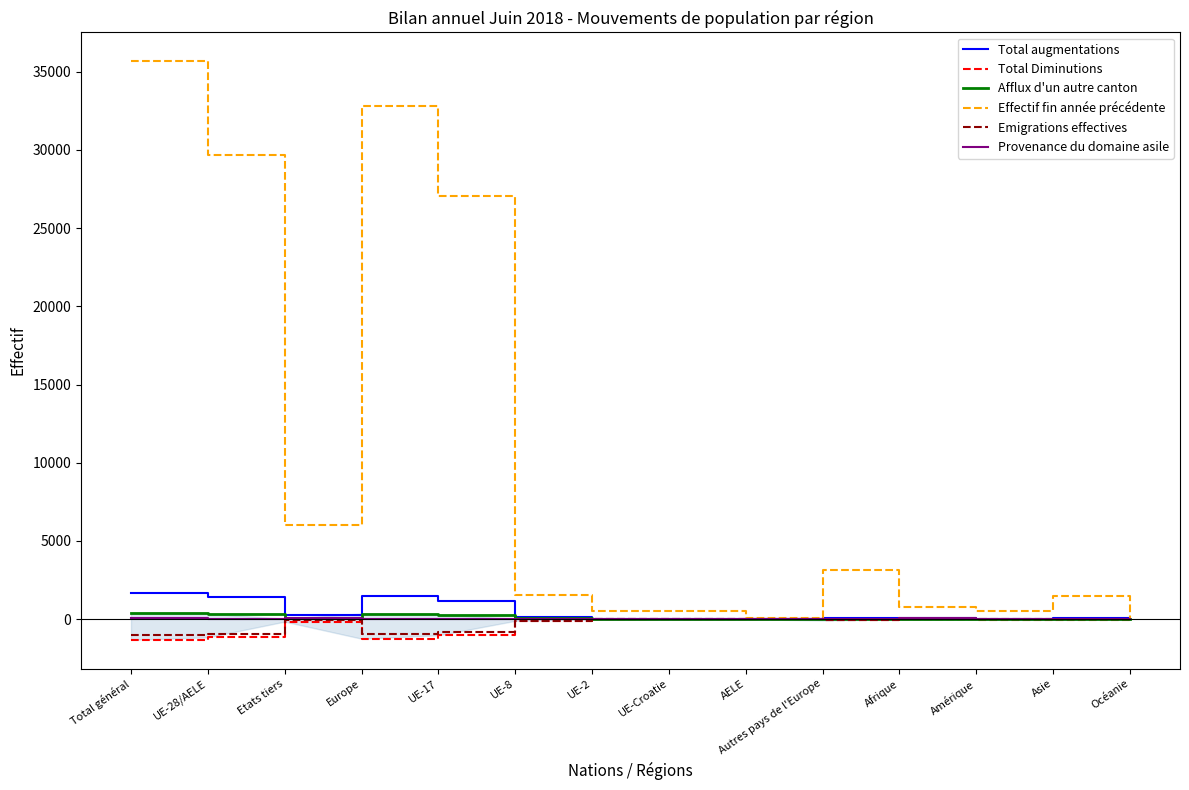

True or false: Total augmentations and Effectif fin année précédente cross at least once.

False